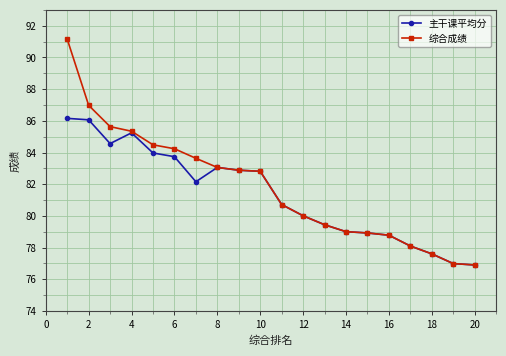

List the series in order of their peak value, lowest first.

主干课平均分, 综合成绩